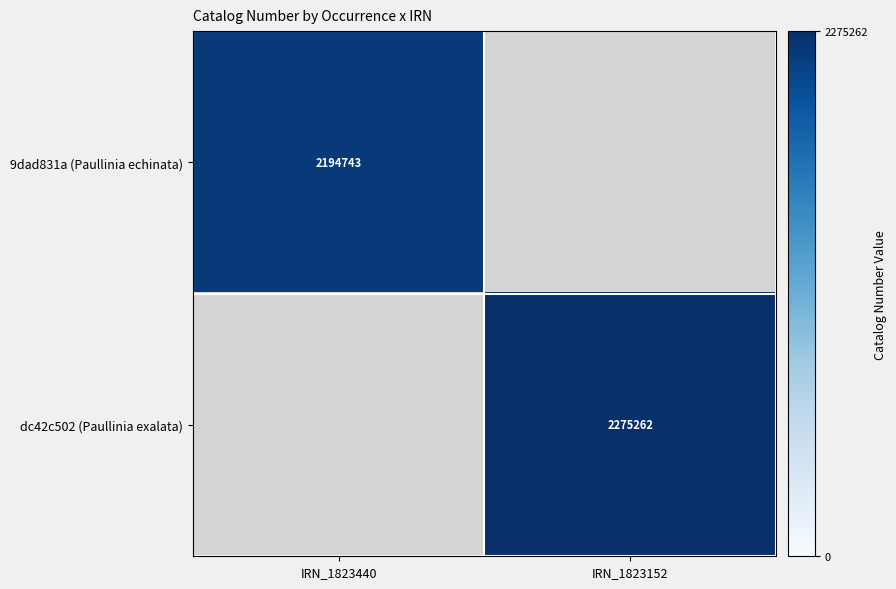

True or false: dc42c502 (Paullinia exalata) has a value of 2275262 at IRN_1823152.

True